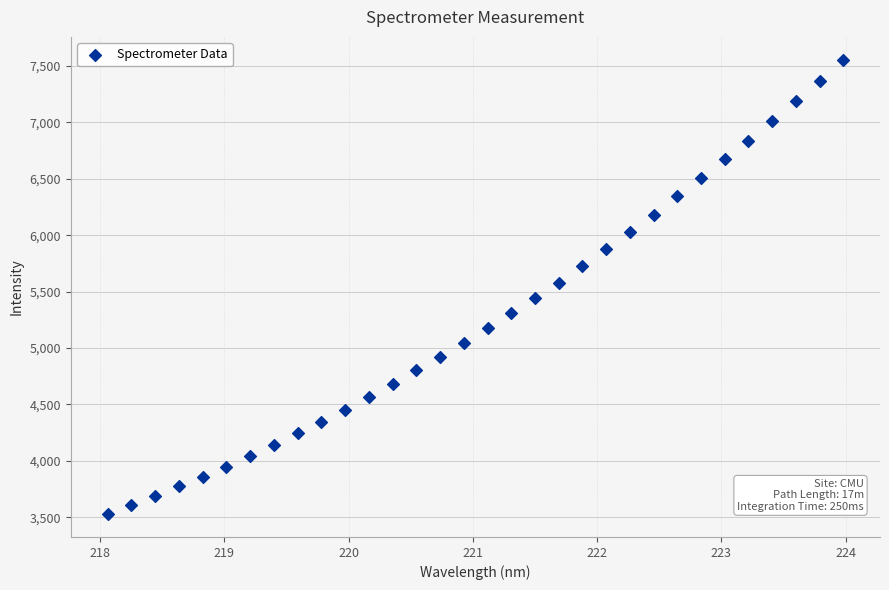

How many points are shown in the scatter plot?

32